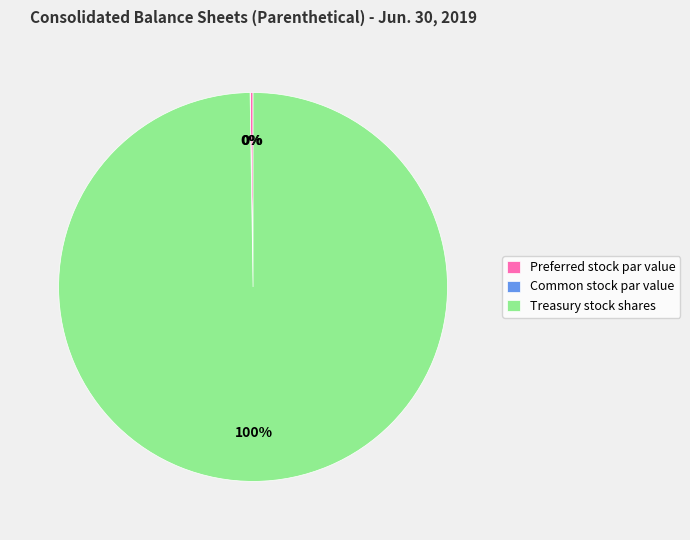

To the nearest percent, what percentage of the pie is Treasury stock shares?

100%